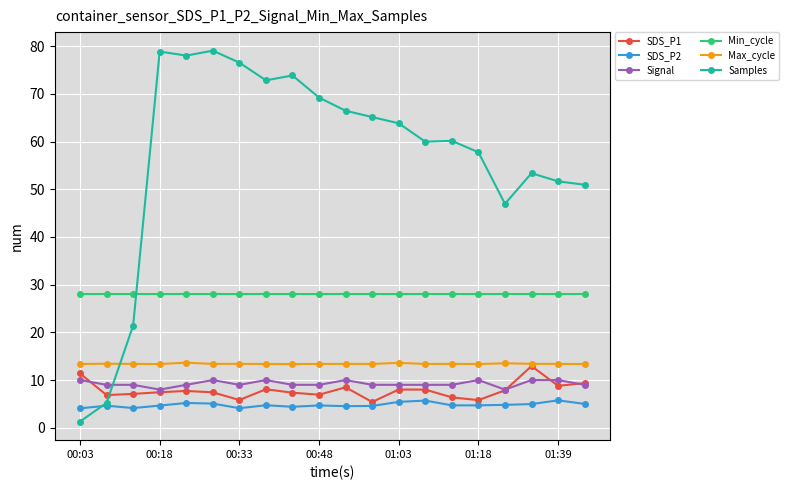

Which series has the widest spread of values?

Samples